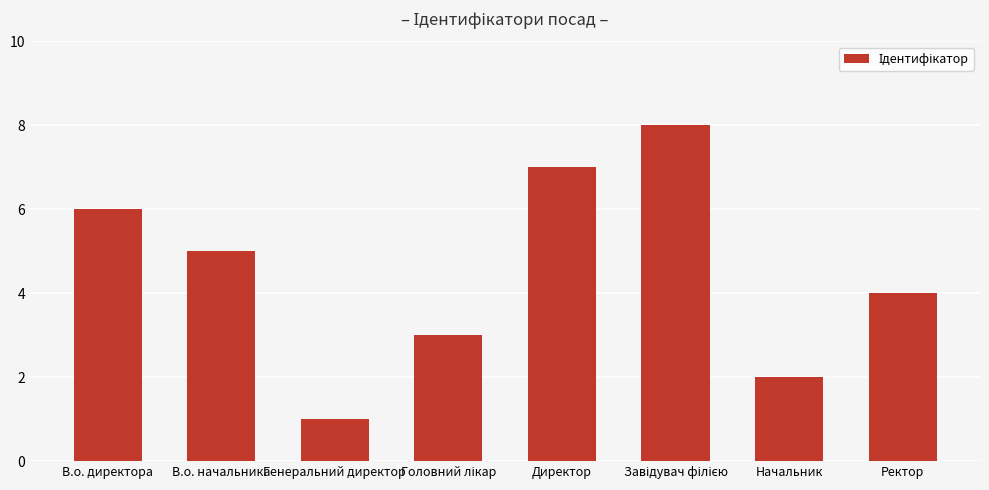

What is the sum of all values?

36